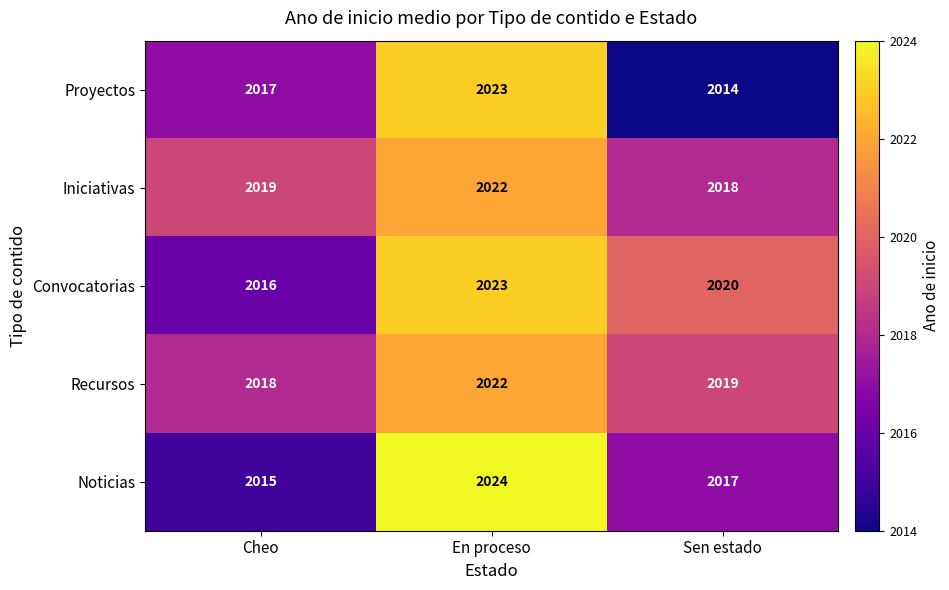

How many categories are shown in the chart?

3